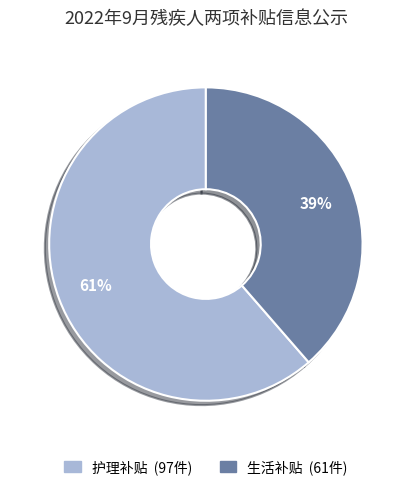

Which slice is the smallest?

生活补贴